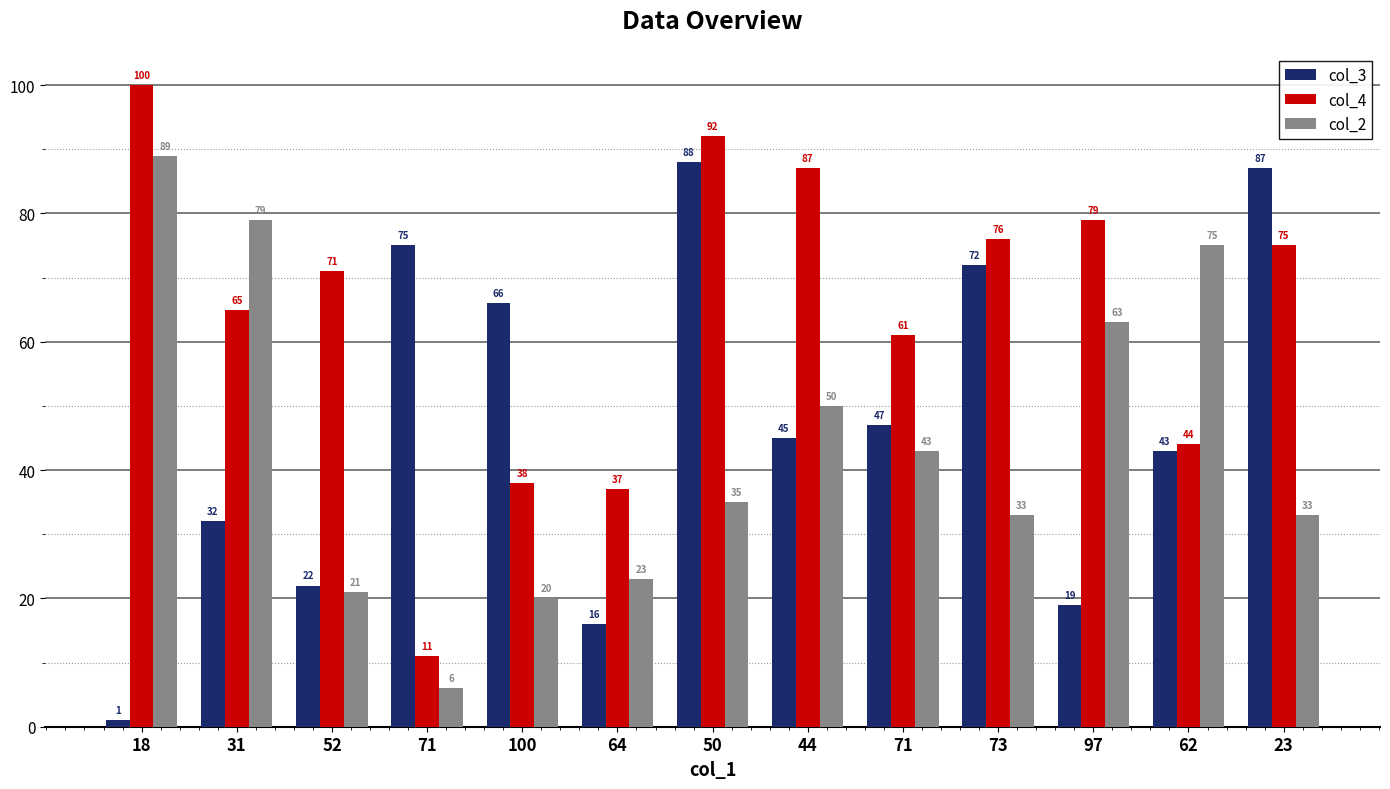

Is it true that col_4 equals 71 at 52?

True